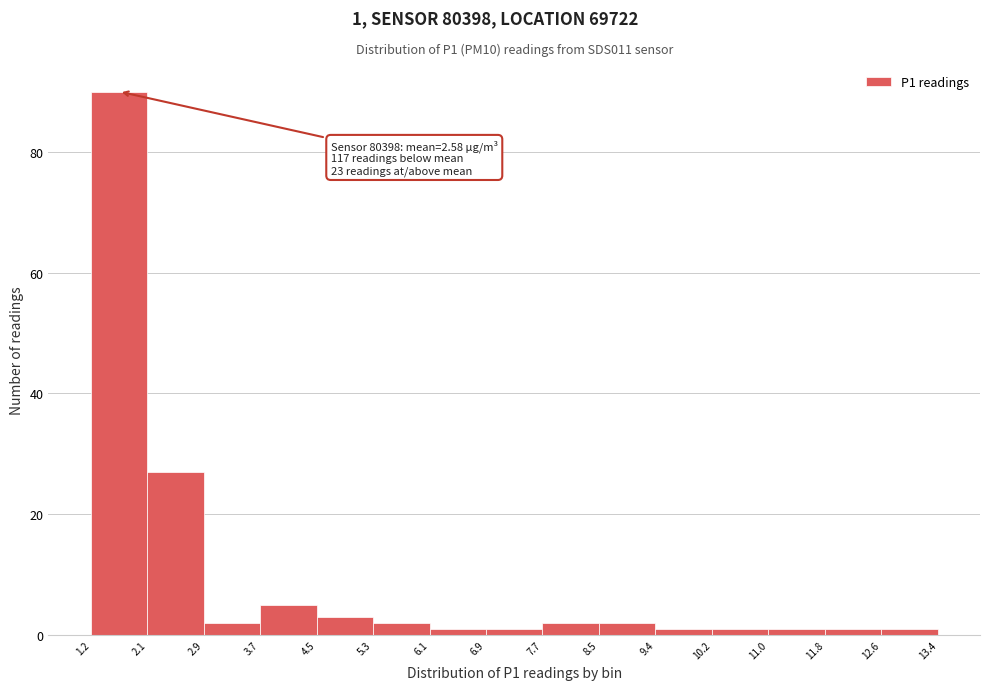

Which range on the x-axis has the tallest bar?

1.2 to 2.1